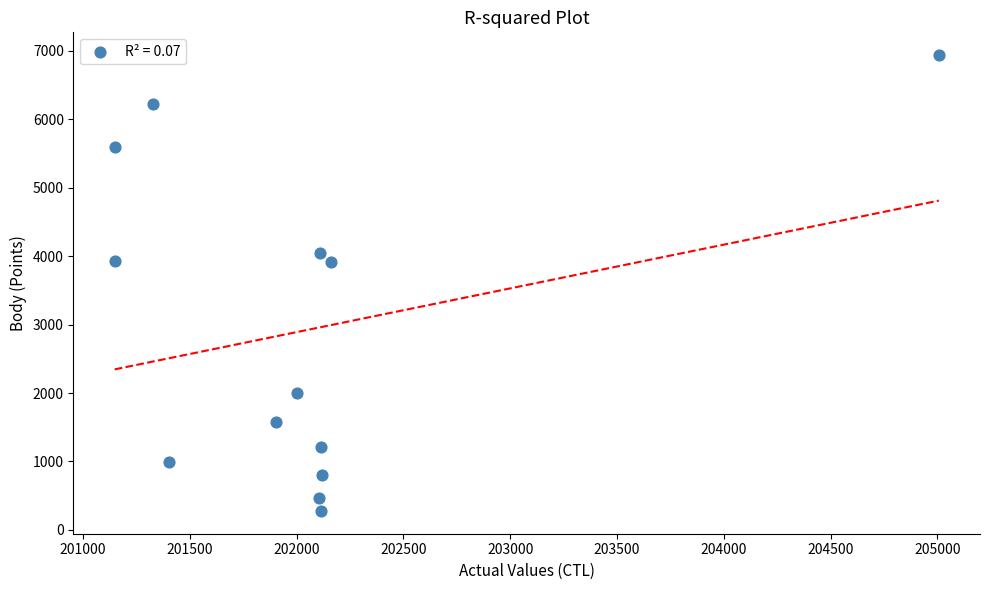

What is the range of Y values (max minus min)?

6660